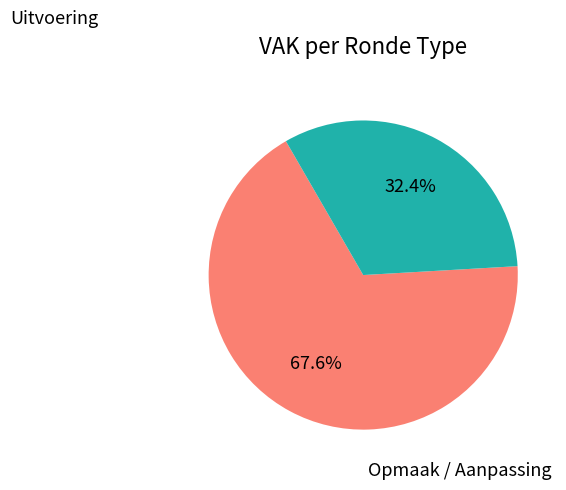

Is there any slice that represents more than half of the pie?

Yes